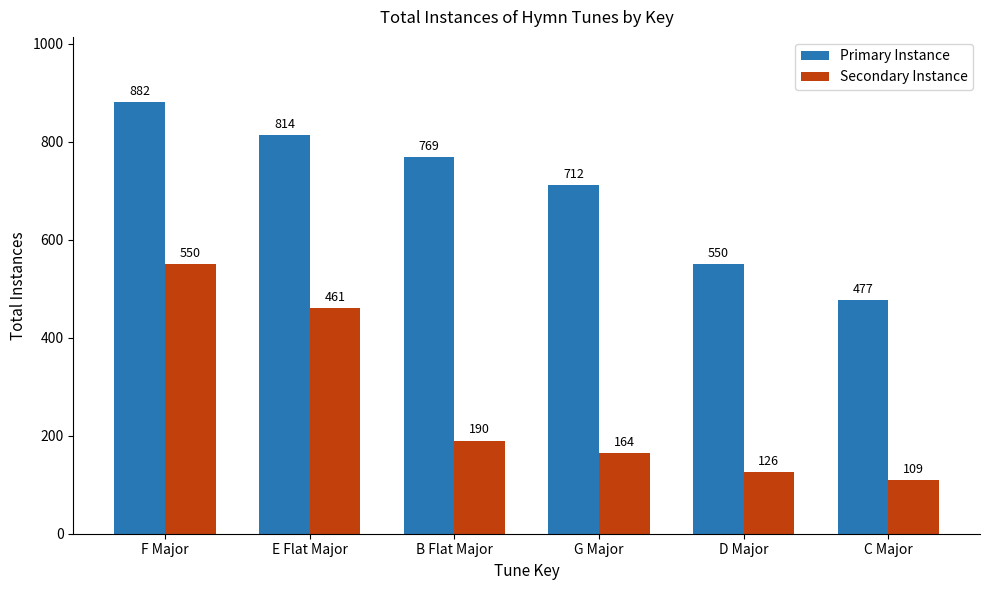

Reading right to left, what are all the values shown in this chart?

Primary Instance: C Major=477	D Major=550	G Major=712	B Flat Major=769	E Flat Major=814	F Major=882
Secondary Instance: C Major=109	D Major=126	G Major=164	B Flat Major=190	E Flat Major=461	F Major=550